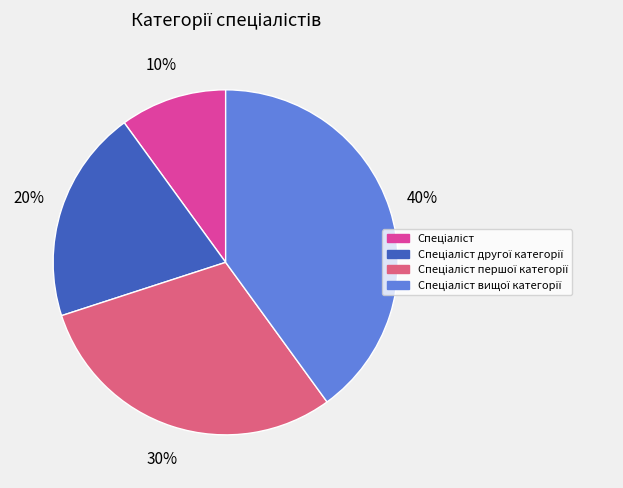

Is there any slice that represents more than half of the pie?

No